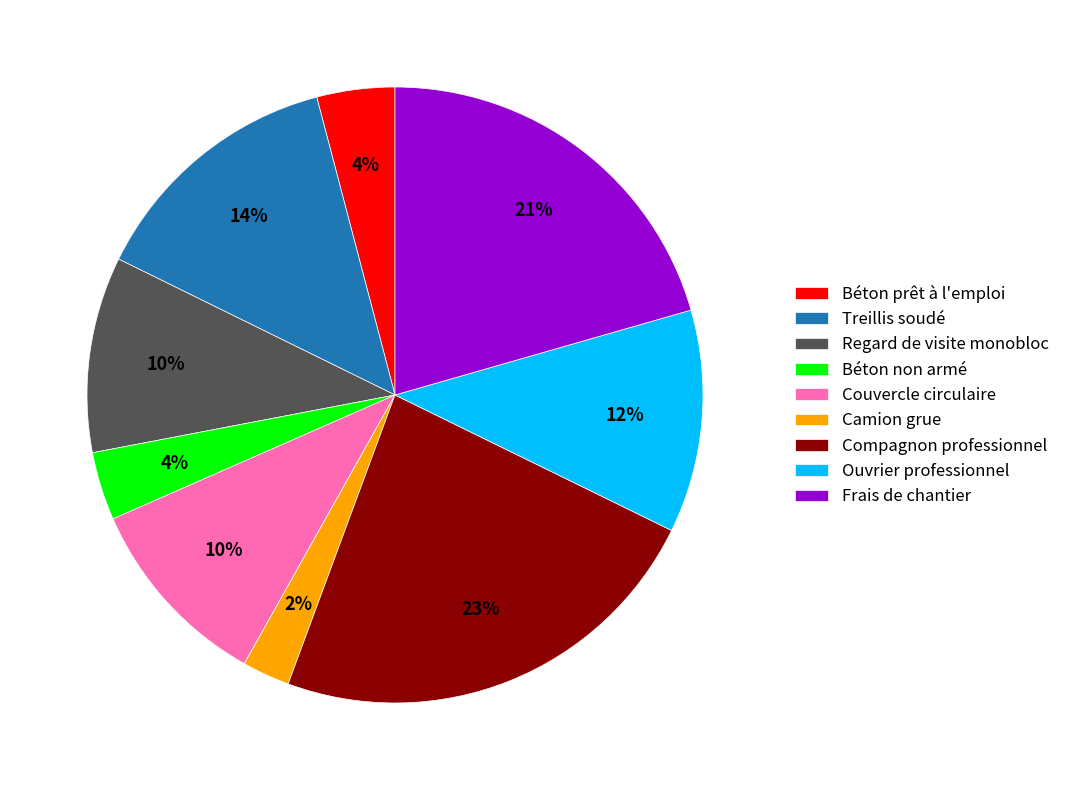

Which slice is the smallest?

Camion grue